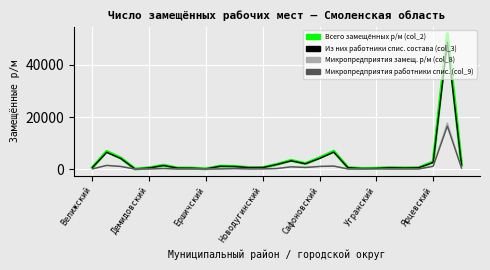

Which series has the largest range (max minus min)?

Всего замещённых р/м (col_2)